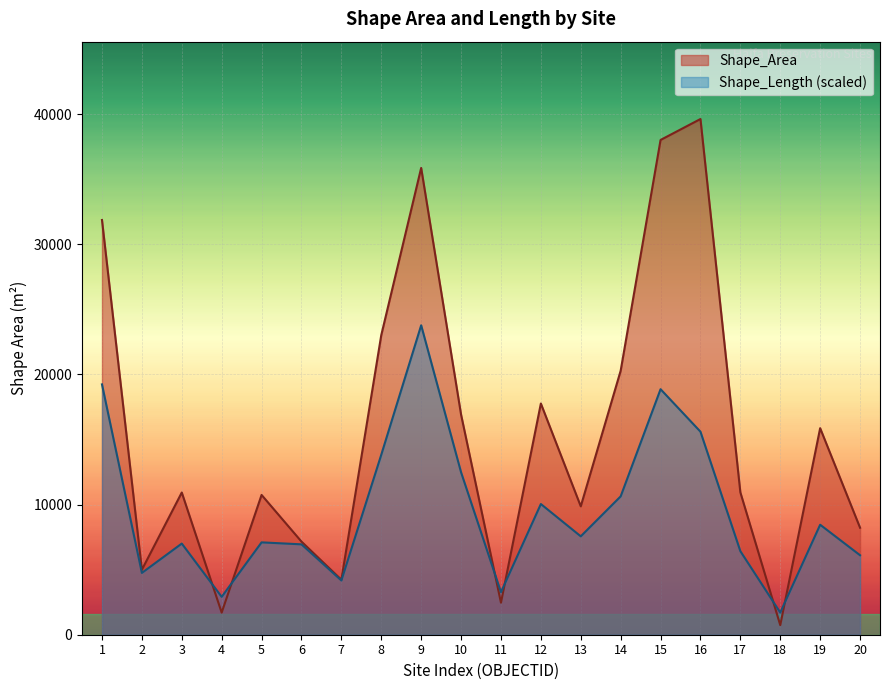

Between 3 and 4, which series saw the biggest shift?

Shape_Area